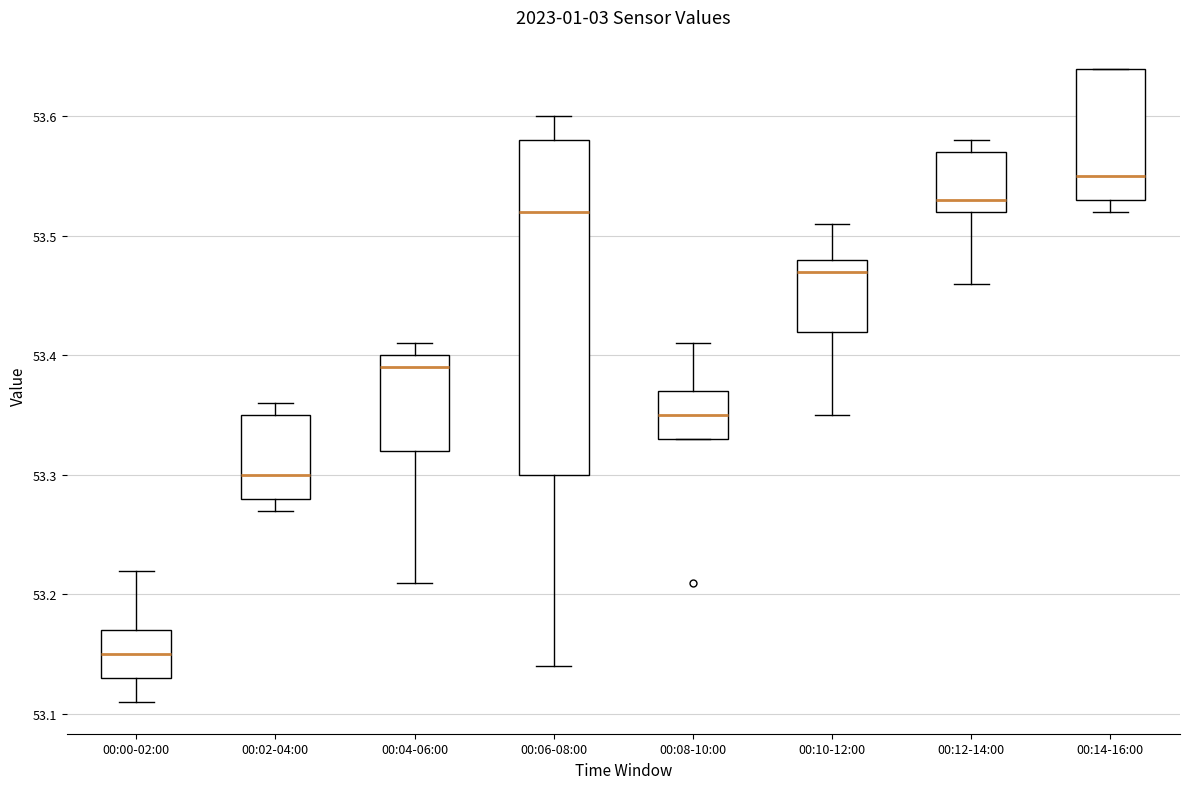

Which box's median line is the lowest?

00:00-02:00